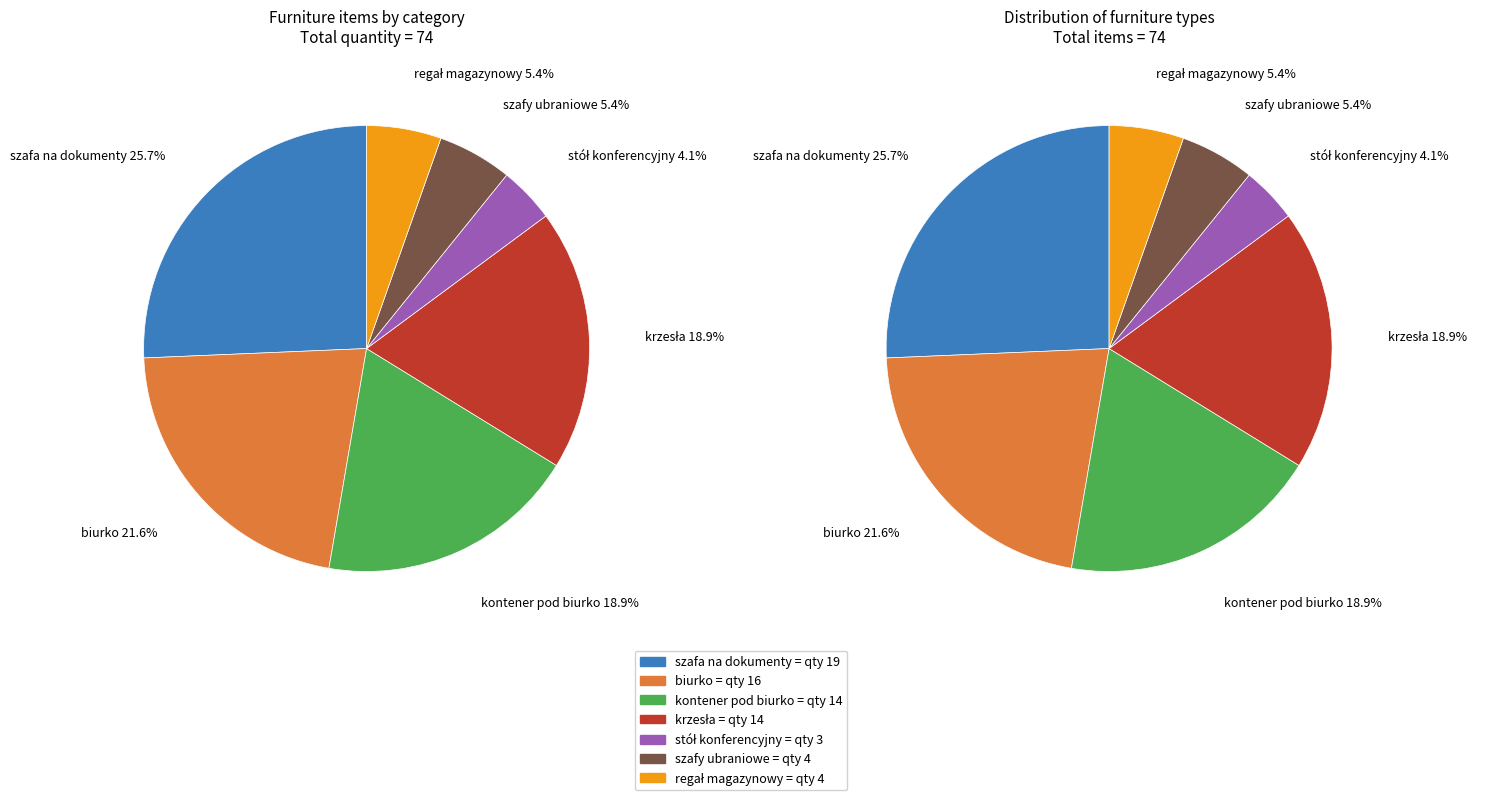

To the nearest percent, what is the combined percentage of kontener pod biurko and biurko?

41%